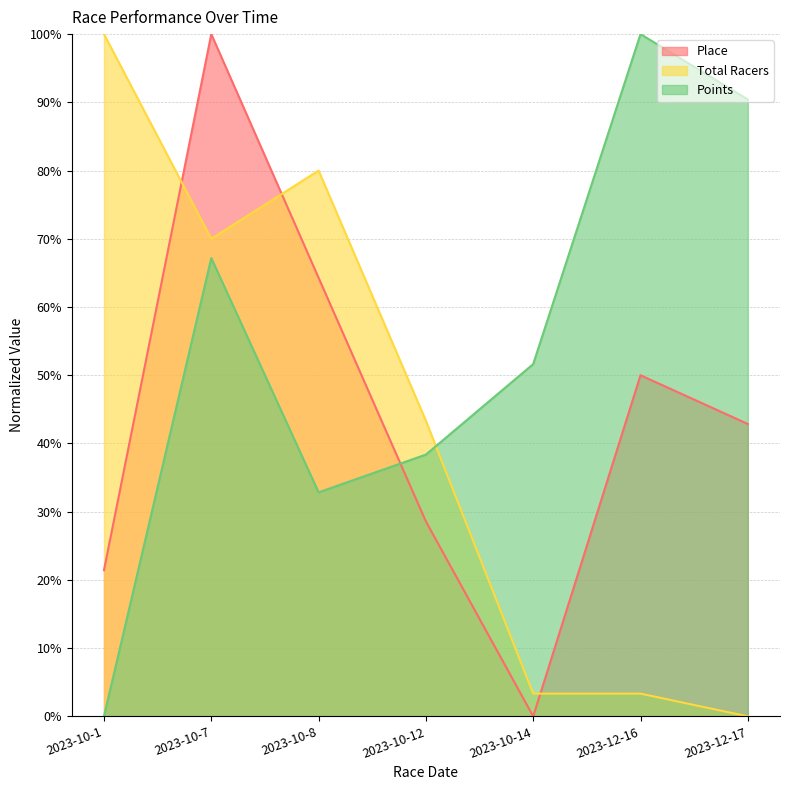

Reading left to right, transcribe all the data shown in this chart.

Place: 2023-10-1=21.4	2023-10-7=100.0	2023-10-8=64.3	2023-10-12=28.6	2023-10-14=0.0	2023-12-16=50.0	2023-12-17=42.9
Total Racers: 2023-10-1=100.0	2023-10-7=70.0	2023-10-8=80.0	2023-10-12=43.3	2023-10-14=3.3	2023-12-16=3.3	2023-12-17=0.0
Points: 2023-10-1=0.0	2023-10-7=67.2	2023-10-8=32.8	2023-10-12=38.4	2023-10-14=51.6	2023-12-16=100.0	2023-12-17=90.4